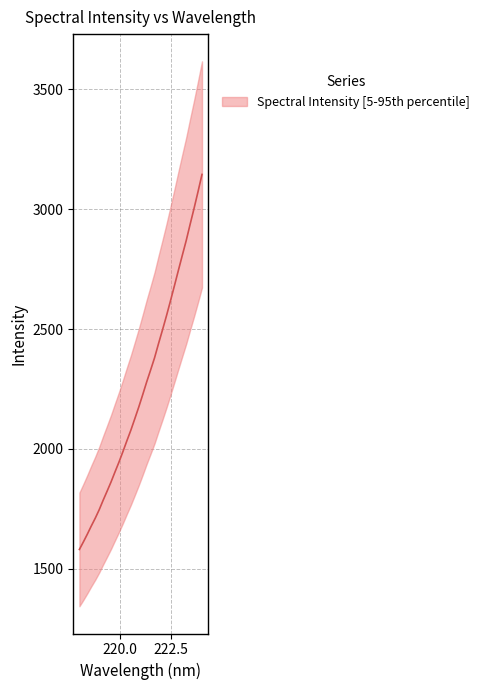

The chart shows a value of 729.1 at 218.2508. True or false?

False